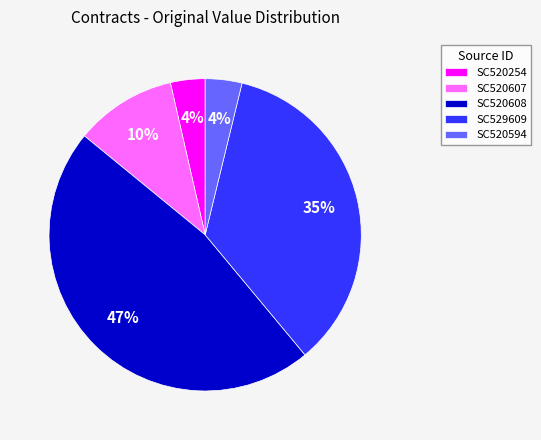

How many slices are in this pie chart?

5